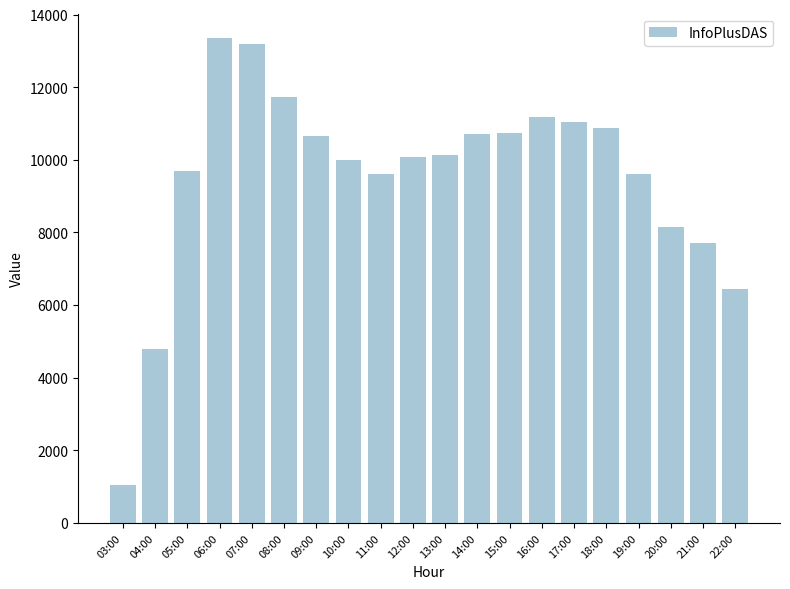

The chart shows a value of 20365 at 06:00. True or false?

False